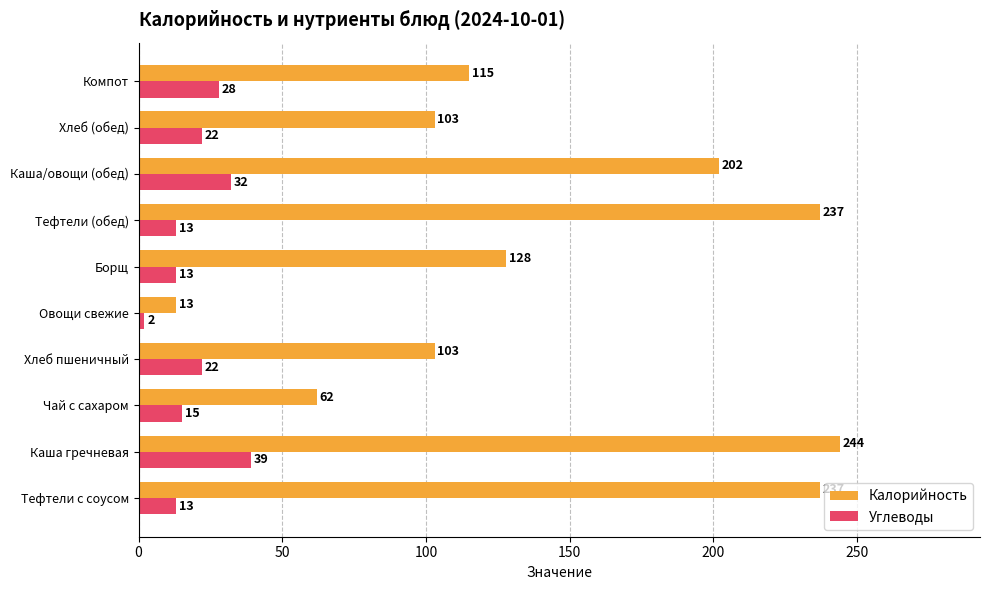

At which category is the sum across all series the highest?

Каша гречневая